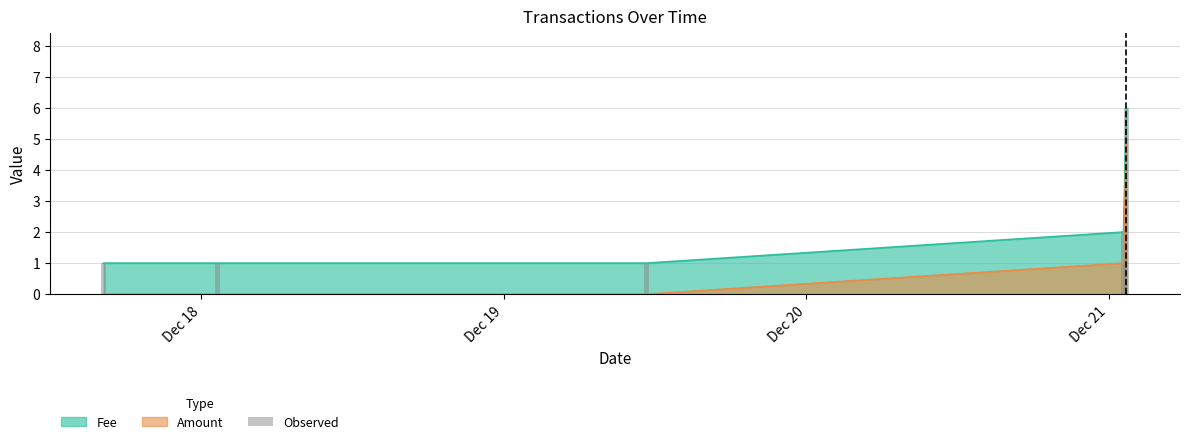

How many values are between 1 and 2?

4